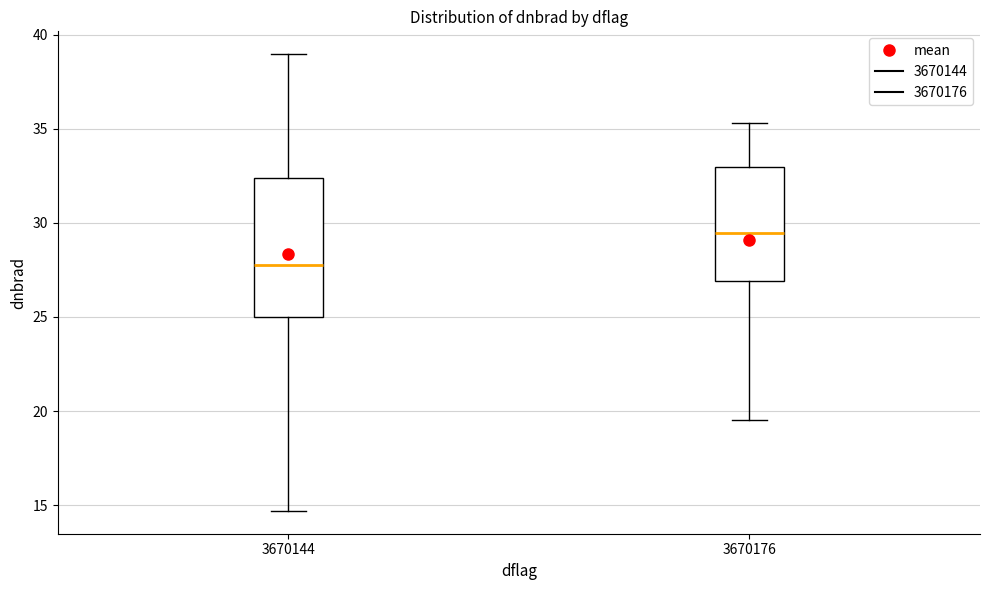

Which box has the lowest median line?

3670144